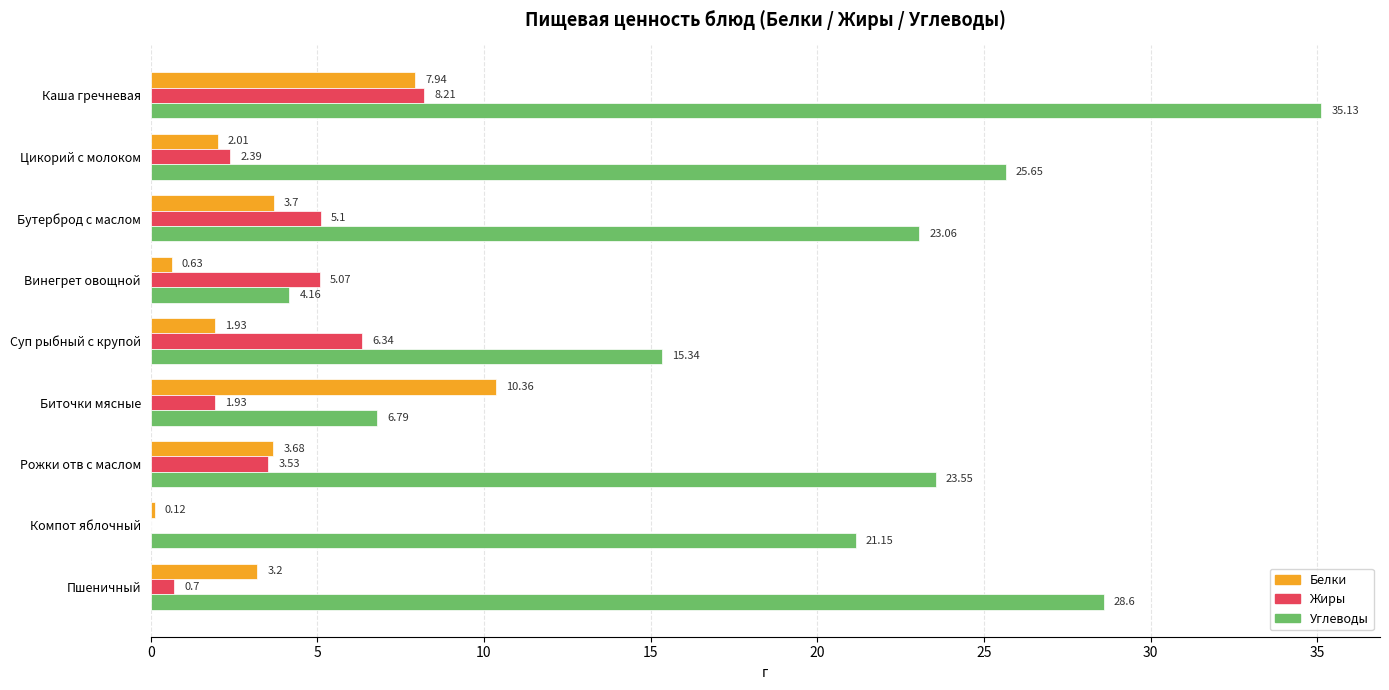

What is the sum of all Углеводы values?

183.4